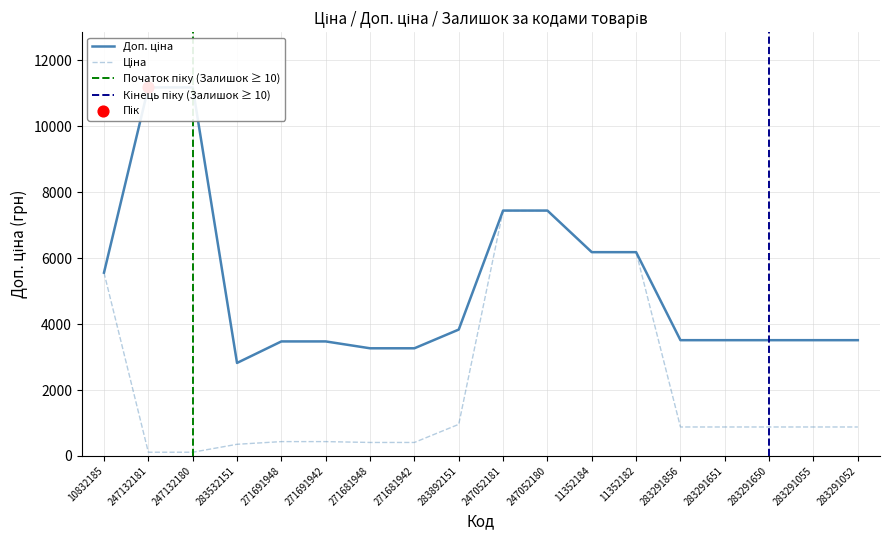

At which category is the sum across all series the highest?

247052181